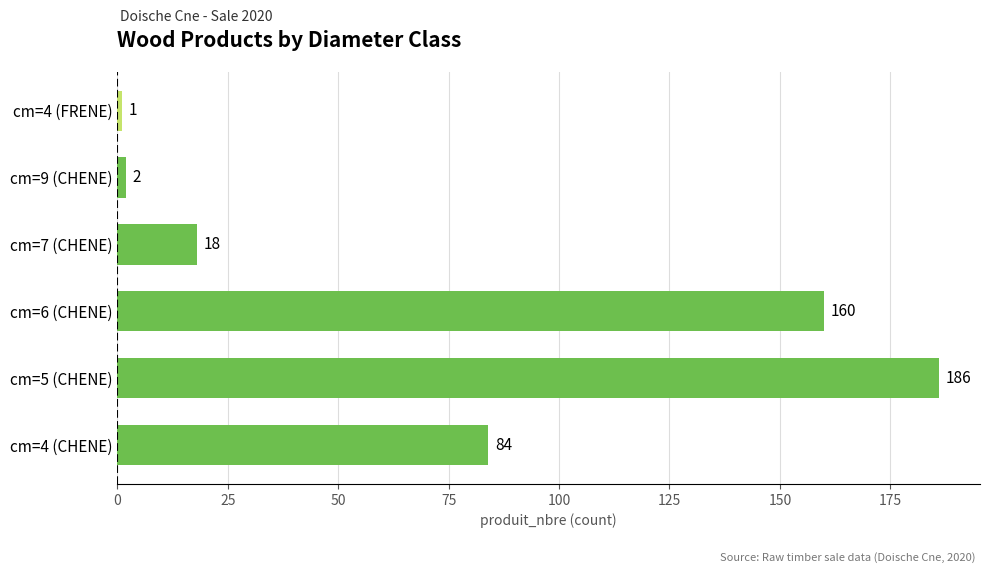

What is the difference between the second highest and second lowest values?

158